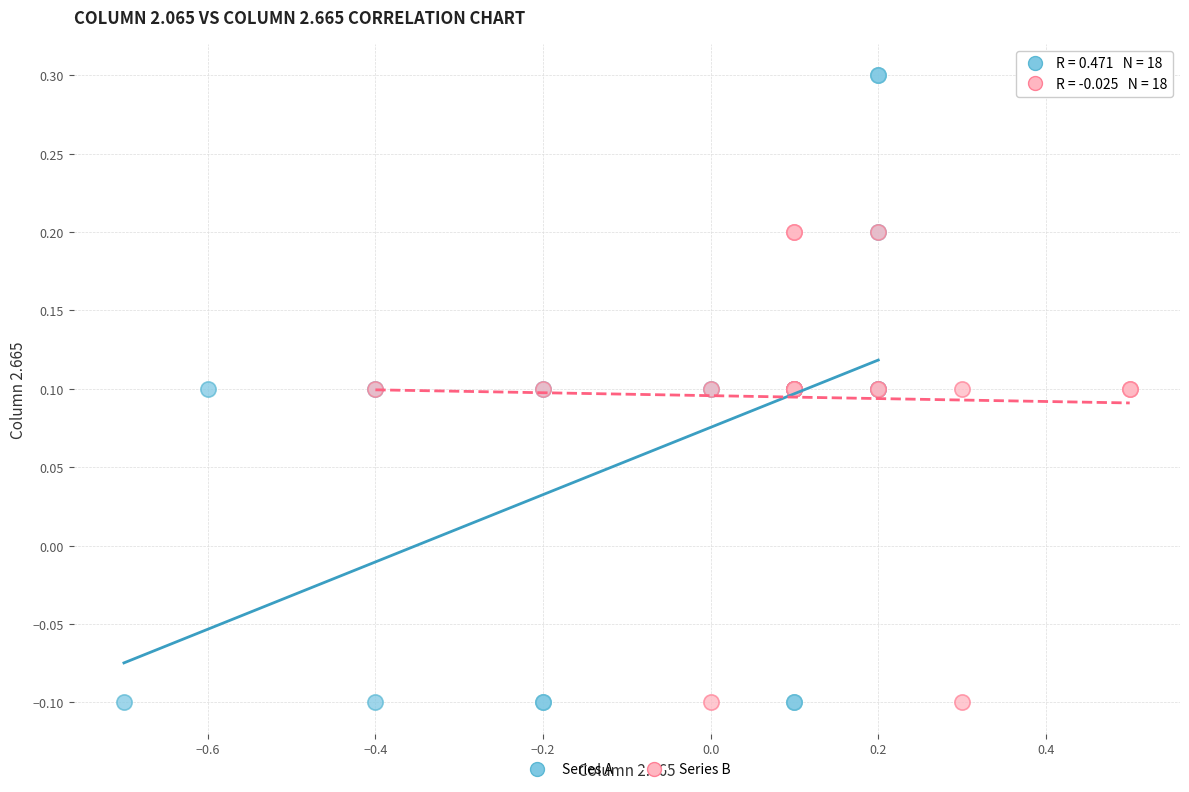

Which series contains the highest Y value?

Series A